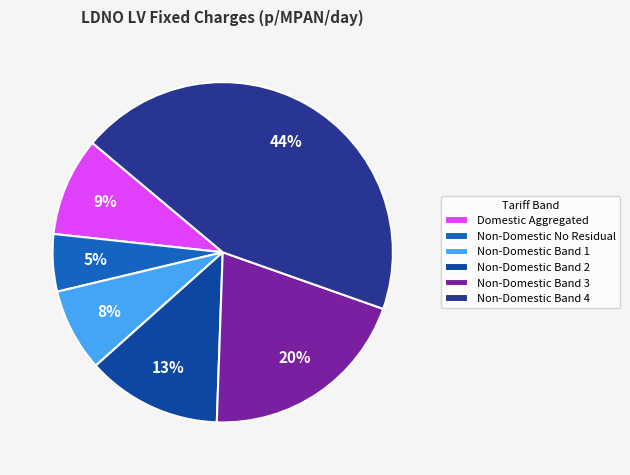

Combined, do Domestic Aggregated and Non-Domestic Band 3 account for over 50%?

No